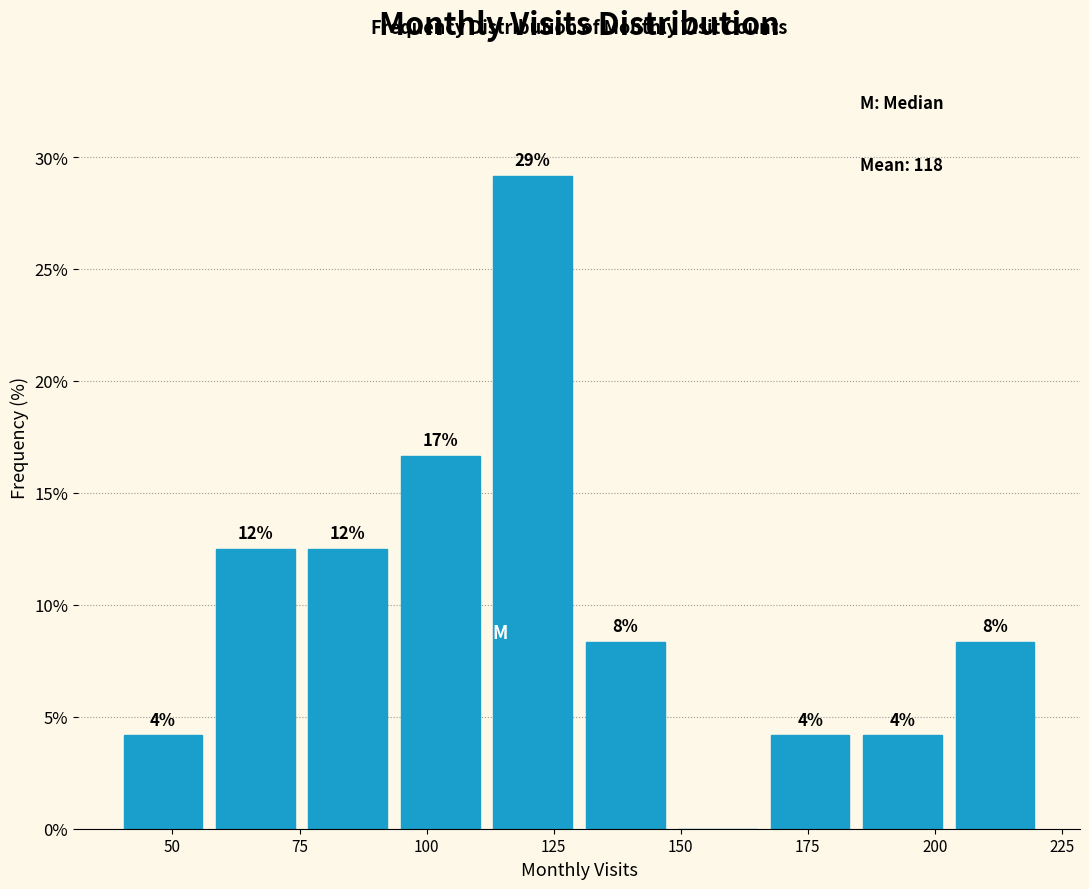

Read against the x-axis, roughly where is the centre of the tallest bar?

120